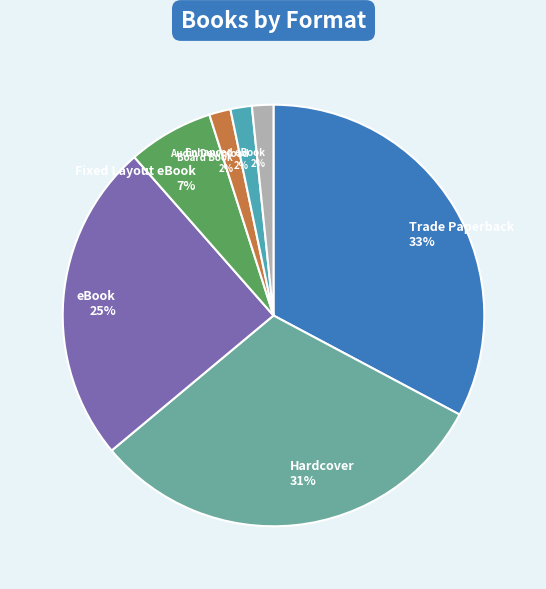

Is it true that Enhanced eBook is 2% of the pie?

True